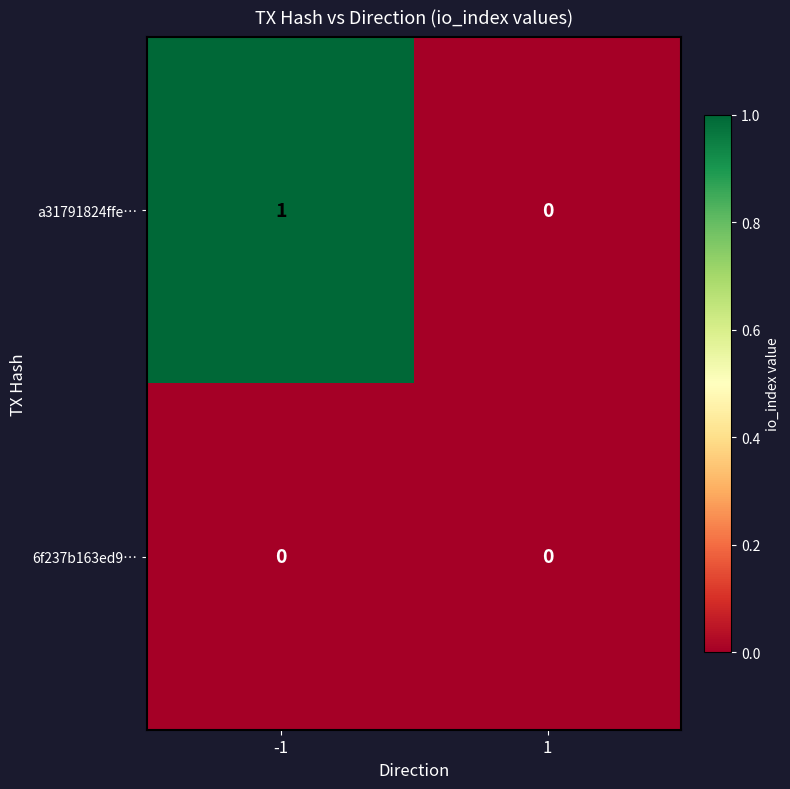

At which category is the sum across all series the highest?

-1